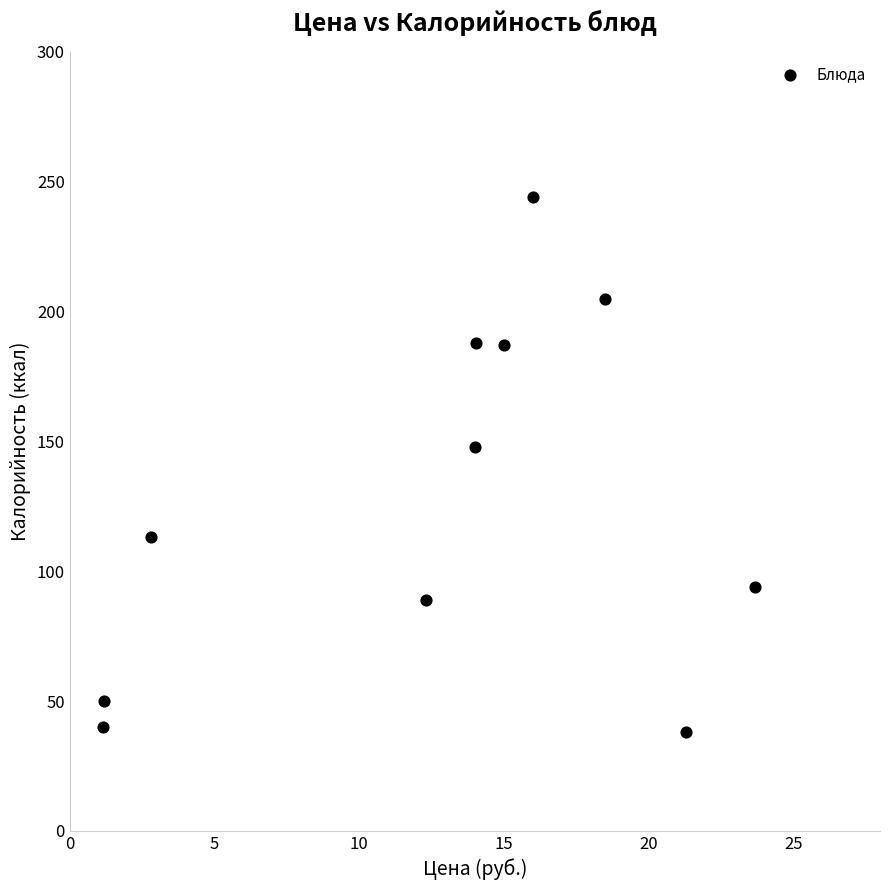

What Y value in the scatter plot is closest to 141?

148